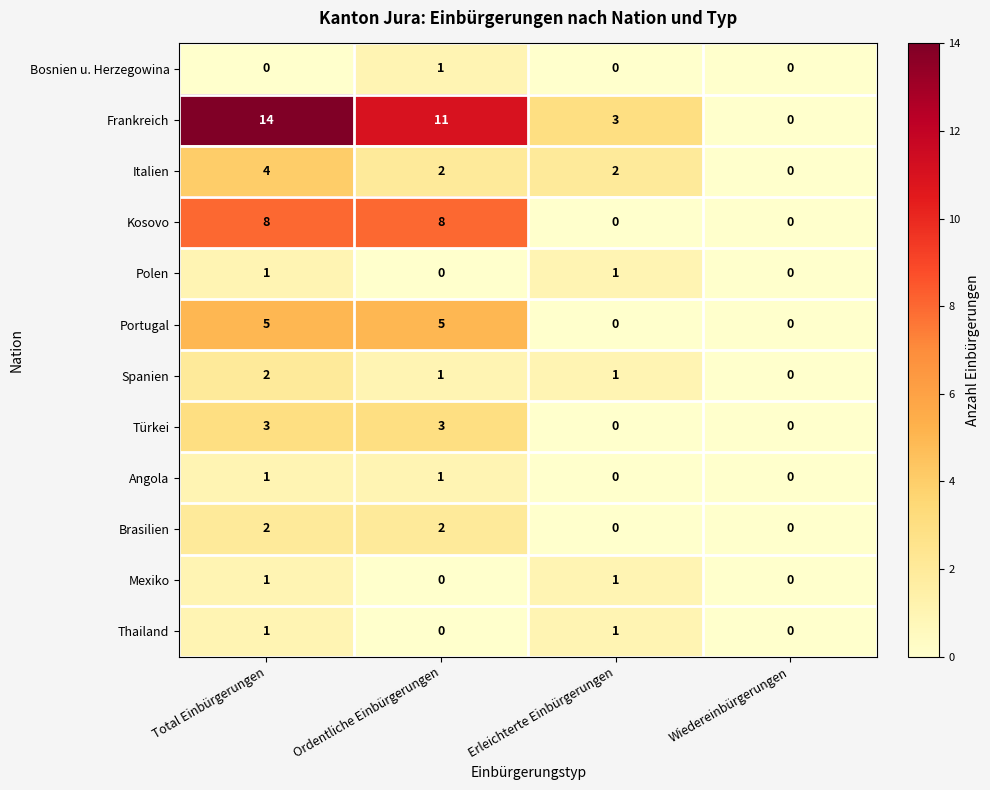

How many values in Bosnien u. Herzegowina are above zero?

1